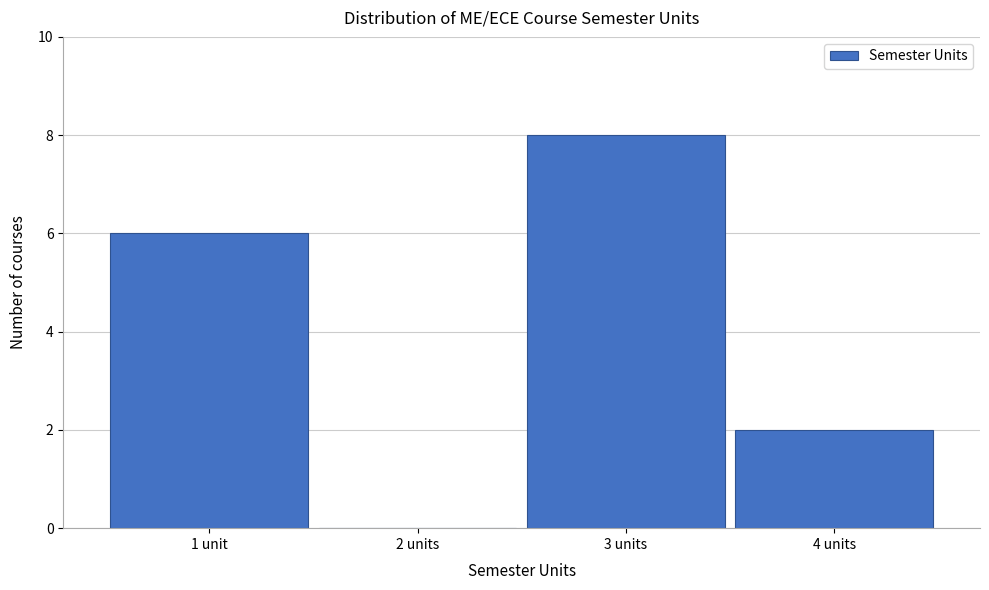

Reading left to right, what are all the values shown in this chart?

1 unit=6	2 units=0	3 units=8	4 units=2